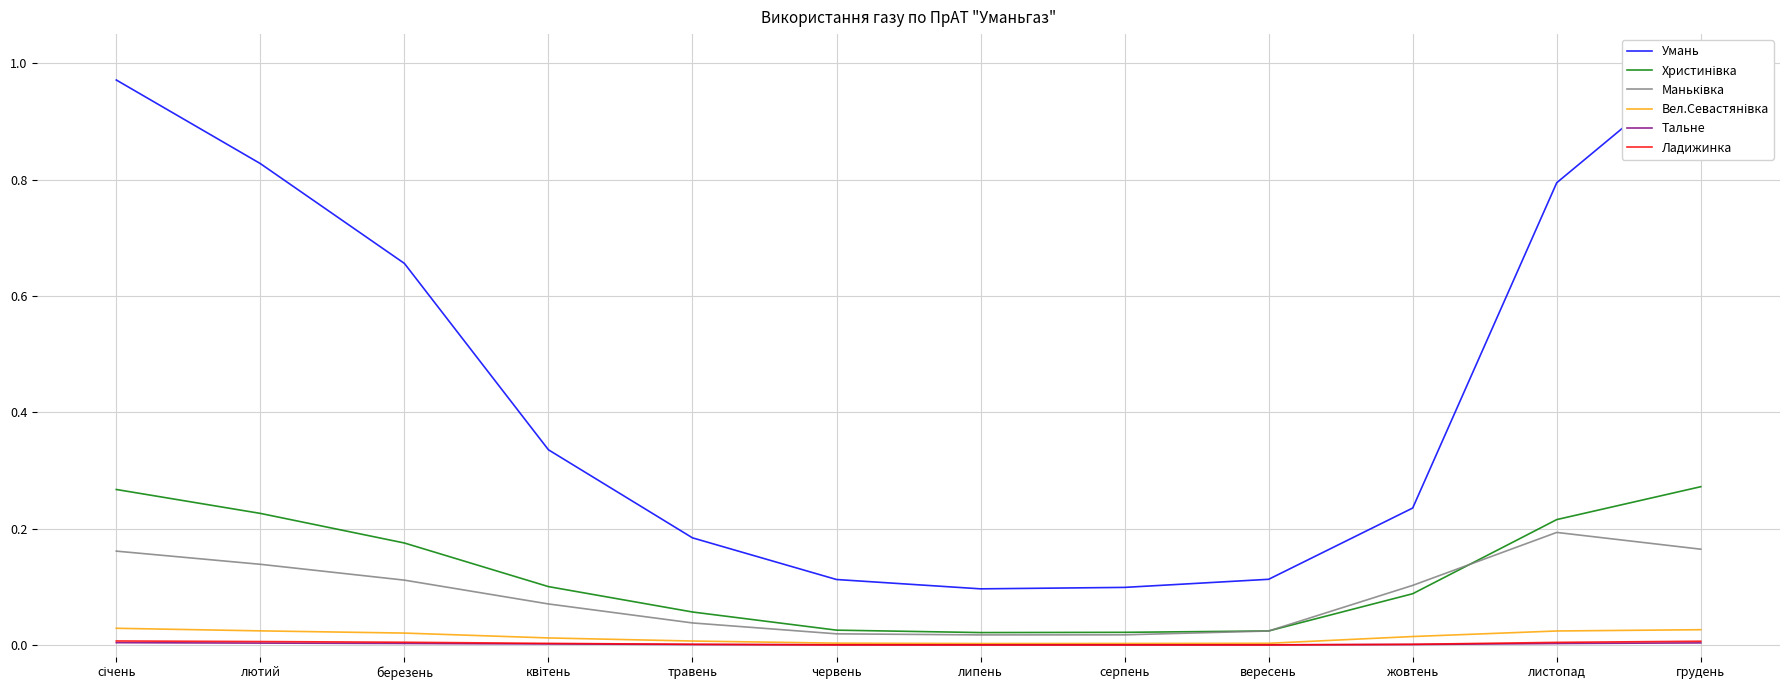

True or false: Вел.Севастянівка and Маньківка intersect in this chart.

False